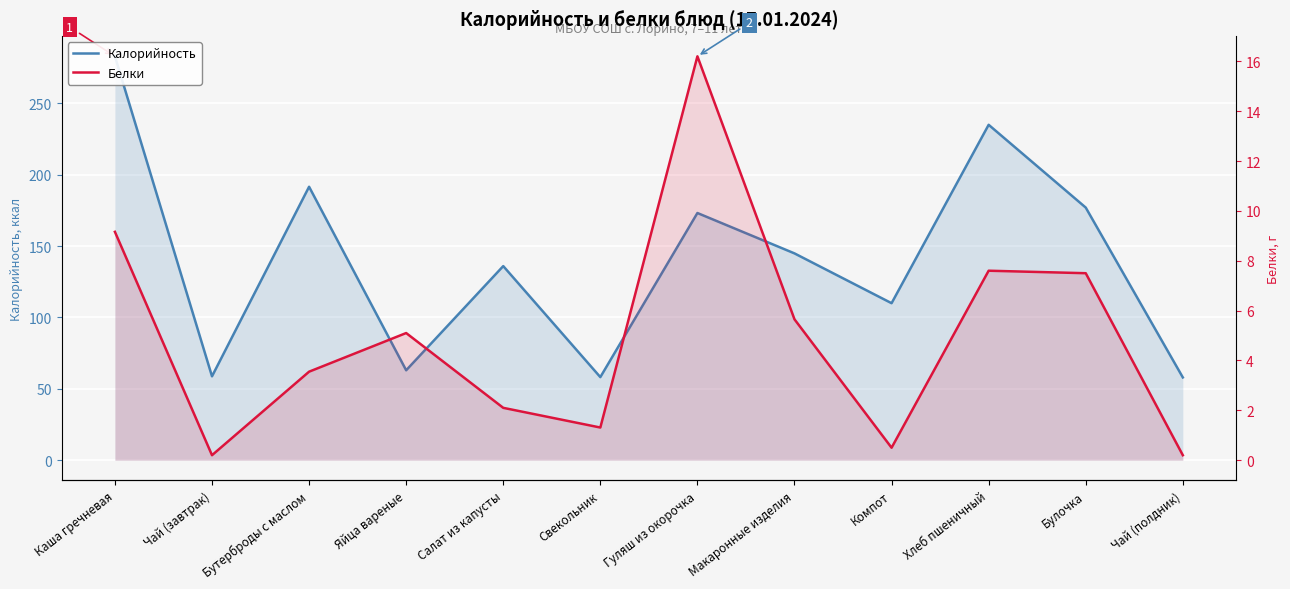

Read the Белки value at Каша гречневая.

9.2